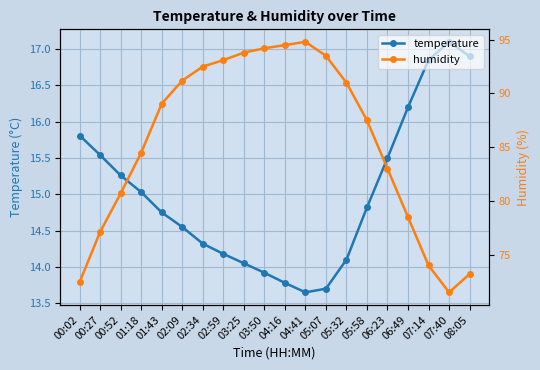

At which category is the sum across all series the highest?

04:41